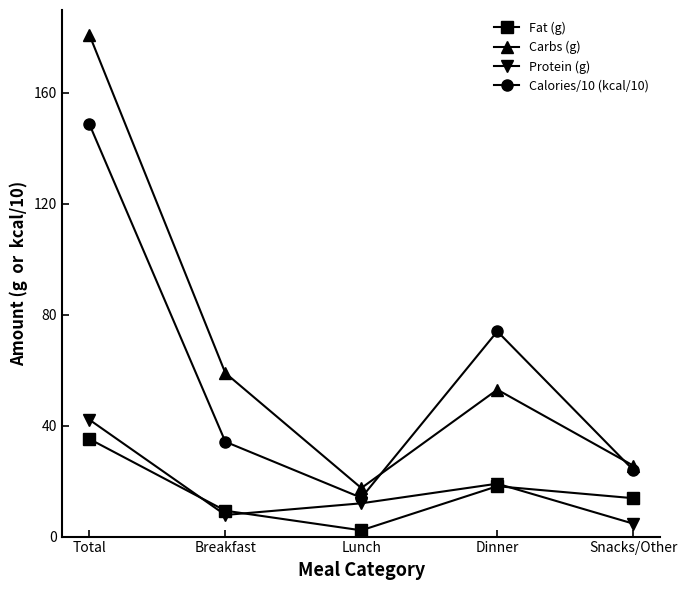

The Carbs (g) series shows 180.9 at Total. True or false?

True